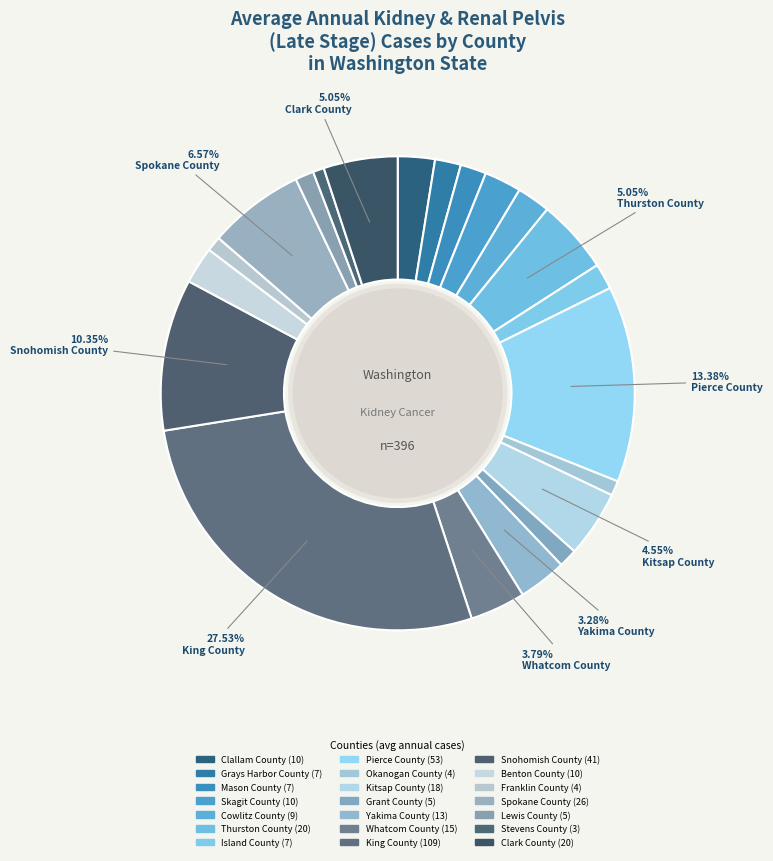

Do Island County and Whatcom County together represent more than half of the pie?

No